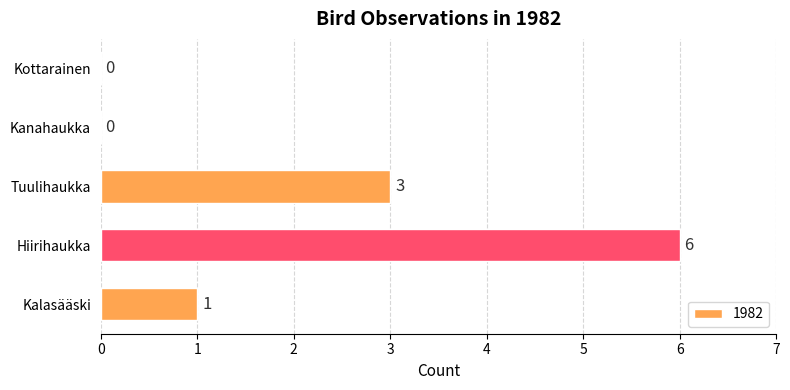

What is the sum of all values?

10